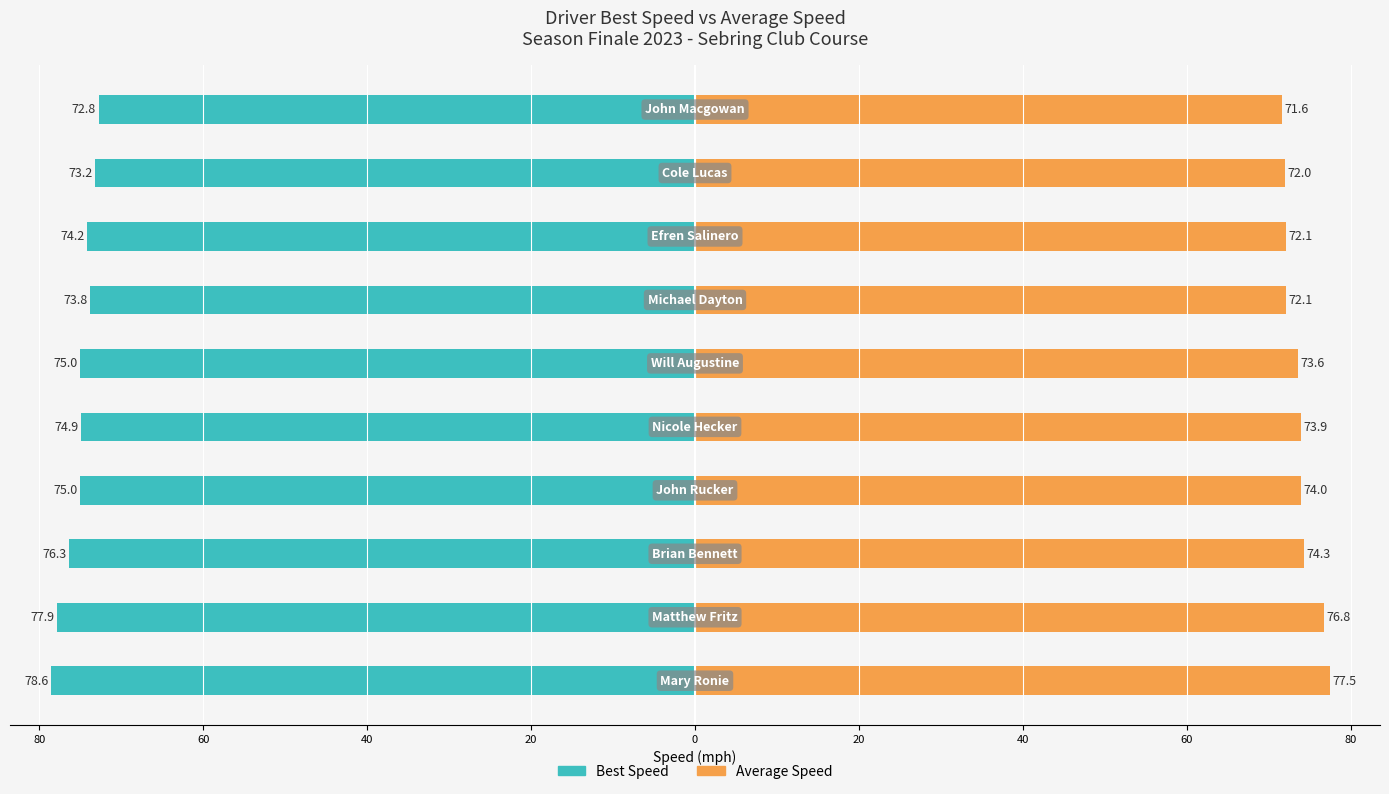

How many bars are there in each group?

2